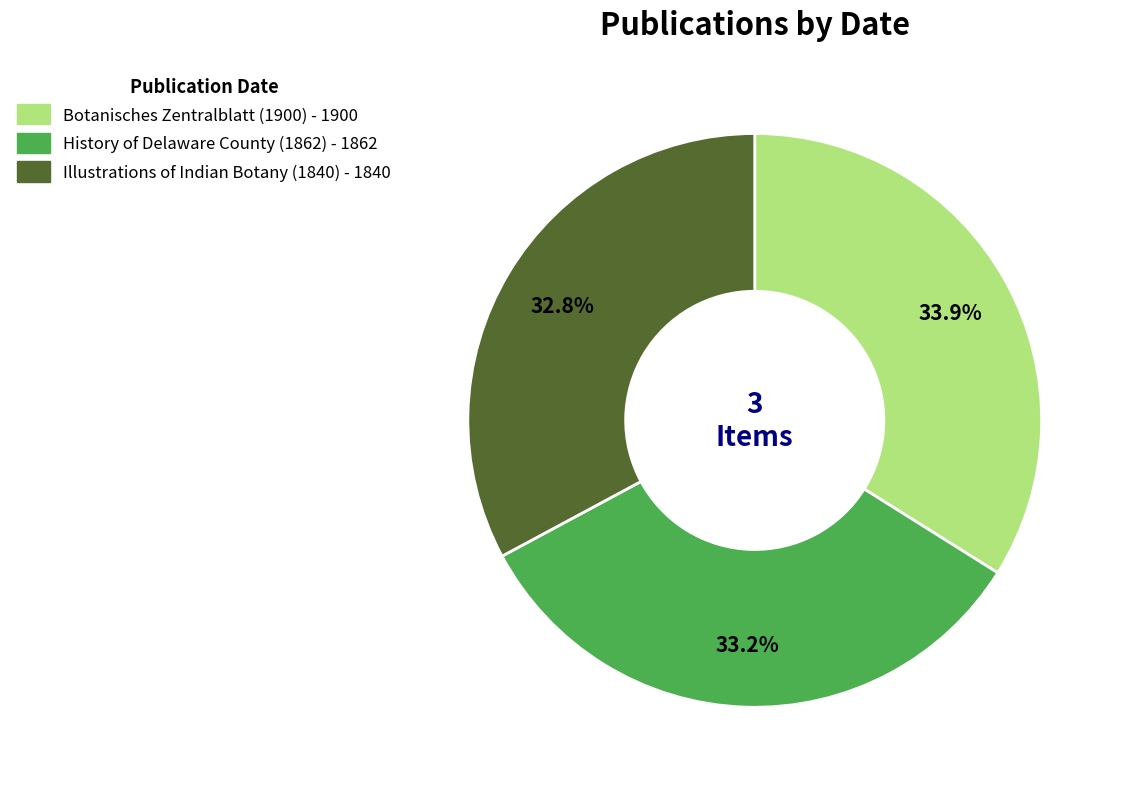

Approximately how many times larger is the value at Illustrations of Indian Botany (1840) compared to History of Delaware County (1862)?

1.0